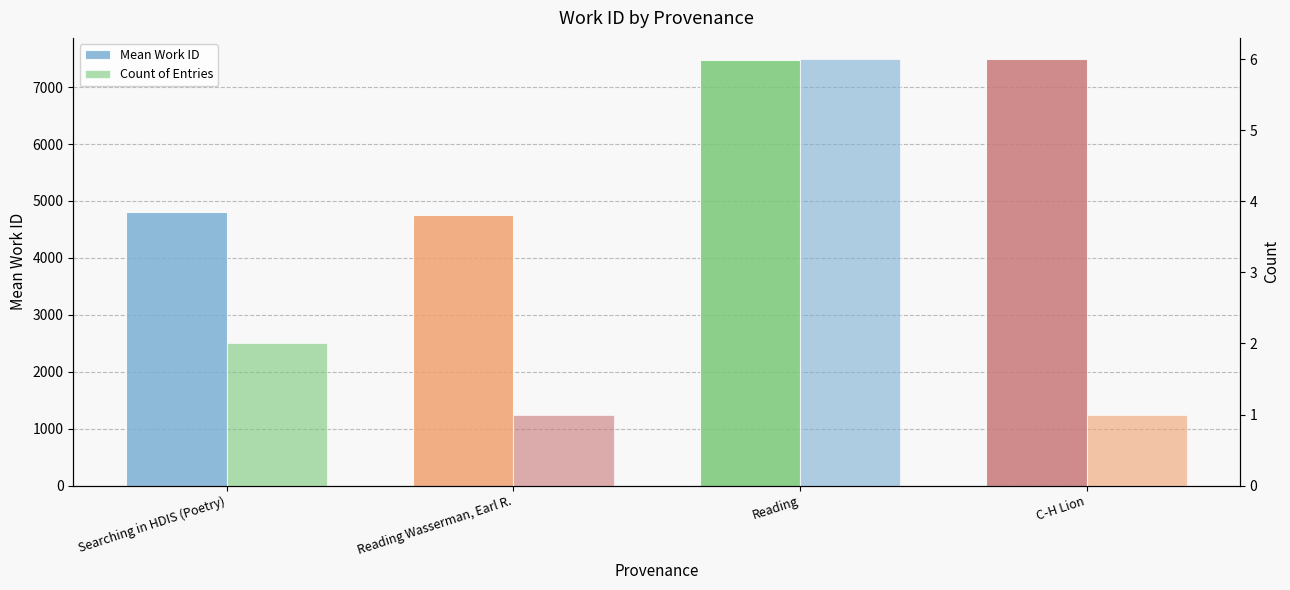

How many bars are there in total?

8